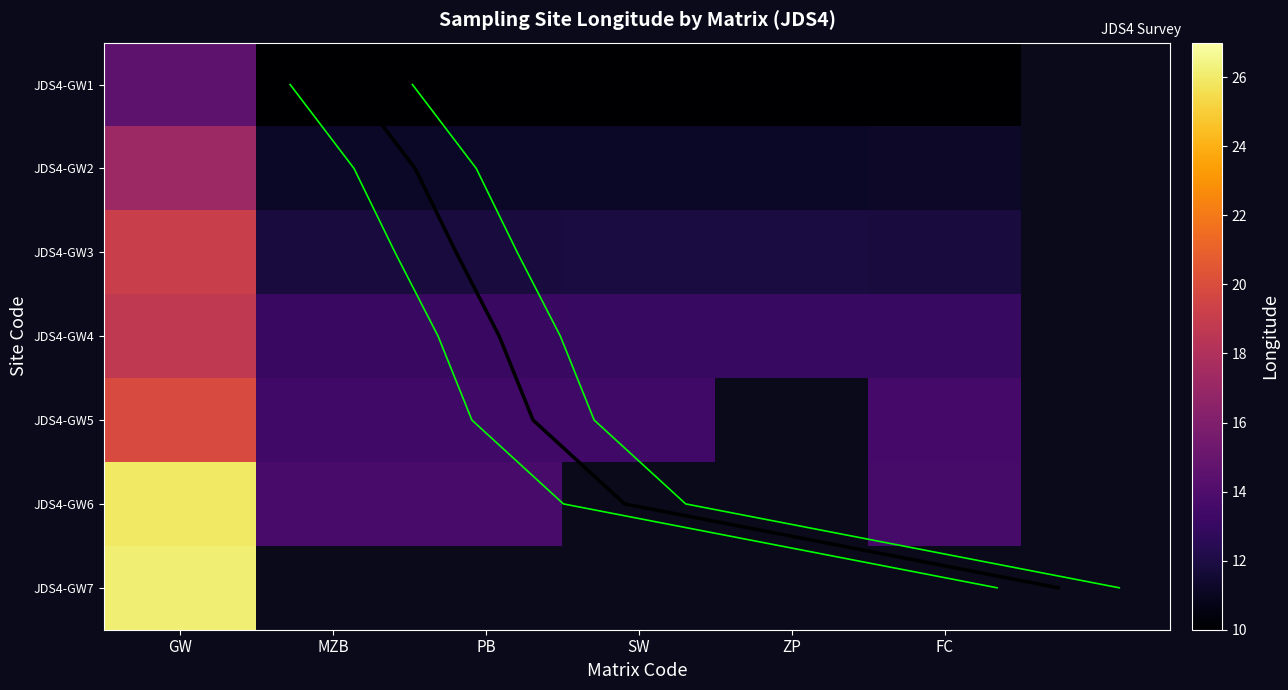

Between 5 and 4, which is larger?

5